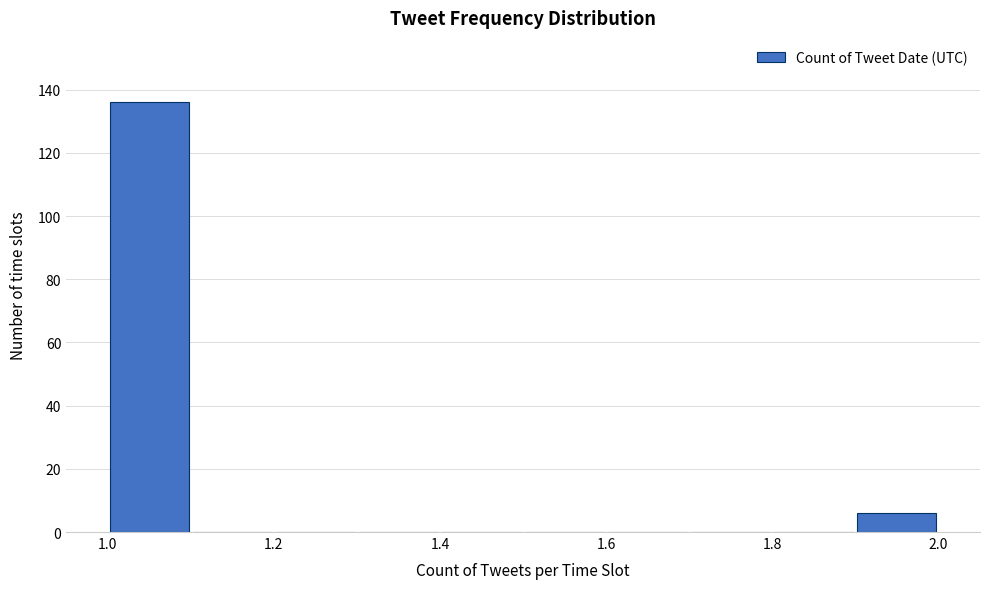

Reading left to right, list every bar in this chart as the range it spans on the x-axis followed by its height. The values are not printed on the chart, so give them approximately, as read against the axis.

1.0 to 1.1: 136
1.1 to 1.2: 0
1.2 to 1.3: 0
1.3 to 1.4: 0
1.4 to 1.5: 0
1.5 to 1.6: 0
1.6 to 1.7: 0
1.7 to 1.8: 0
1.8 to 1.9: 0
1.9 to 2.0: 6